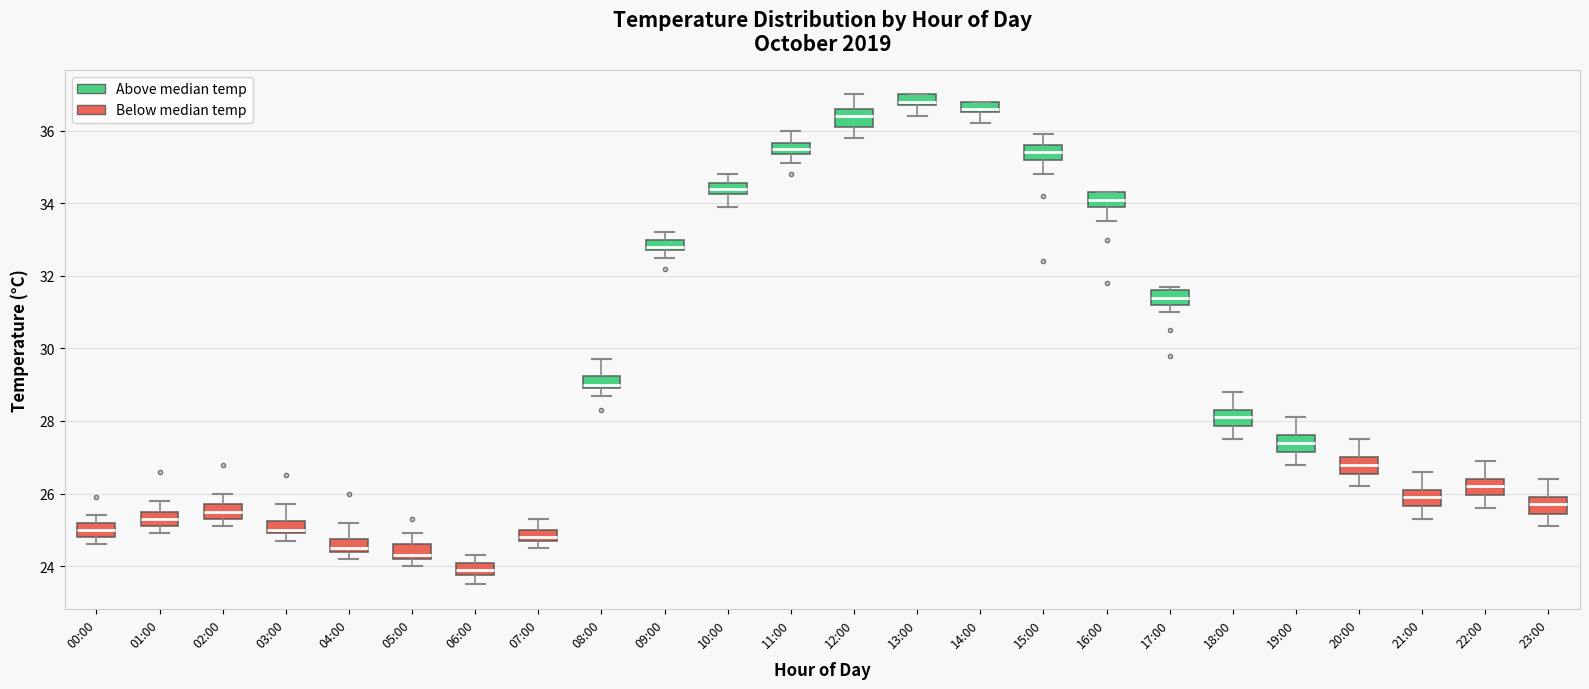

Which box has the lowest median line?

06:00